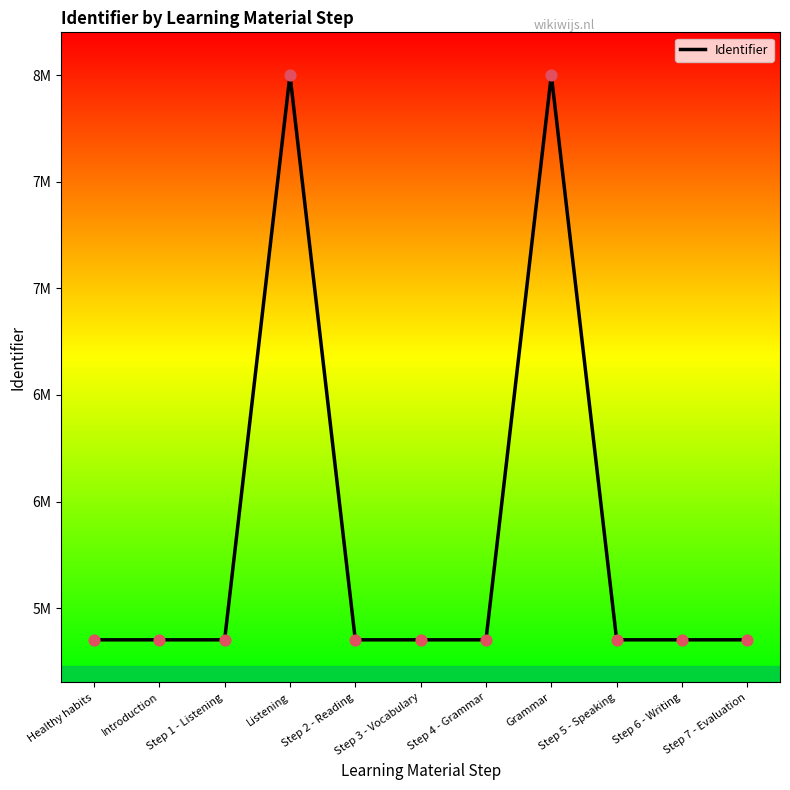

What is the ratio of the value at Step 2 - Reading to the value at Step 6 - Writing?

1.0